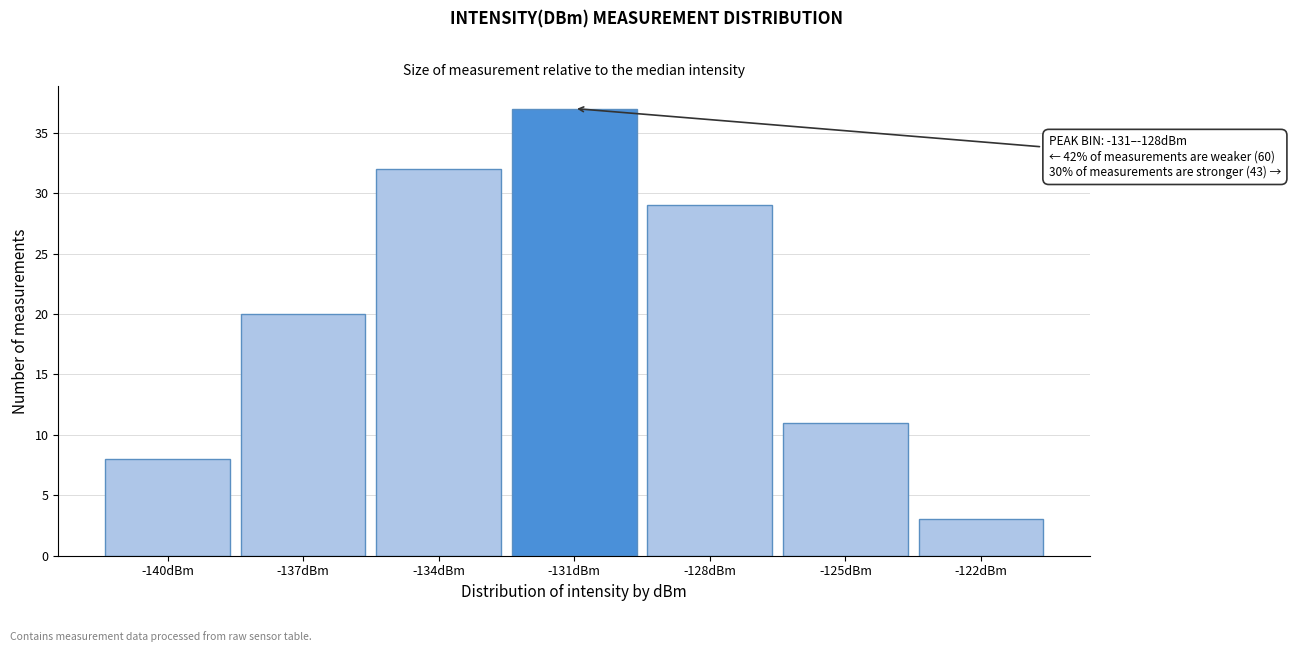

Reading left to right, extract all data points from this chart.

8	20	32	37	29	11	3